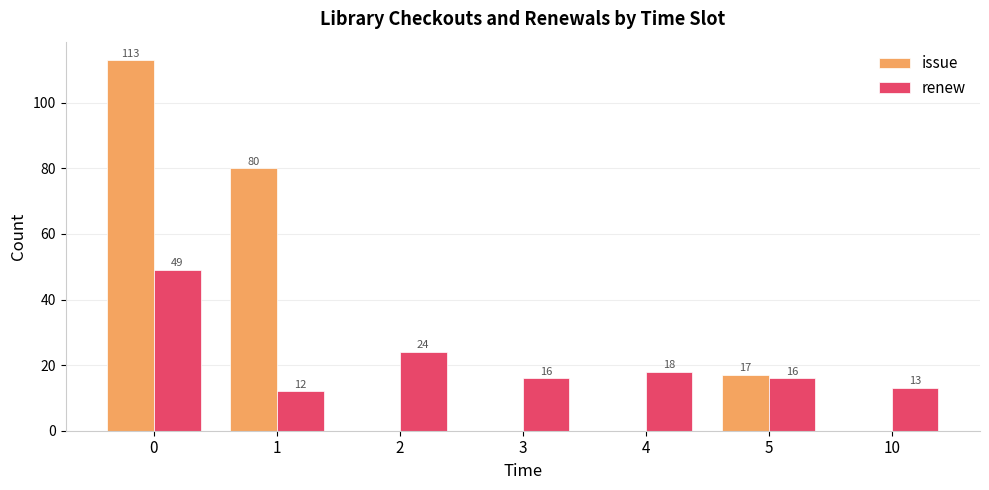

The value of renew at 0 is 68. True or false?

False